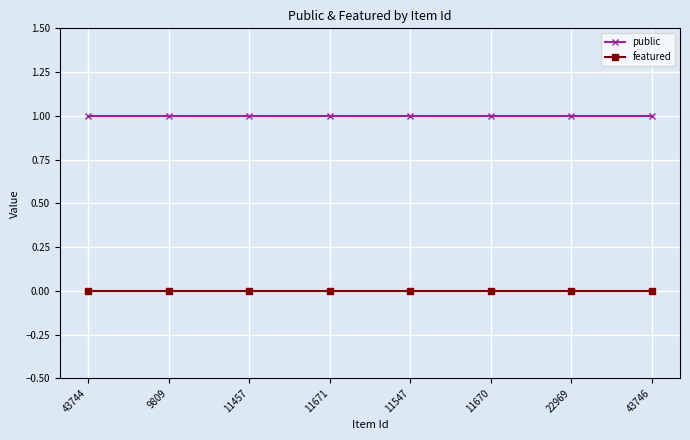

True or false: public and featured intersect in this chart.

False